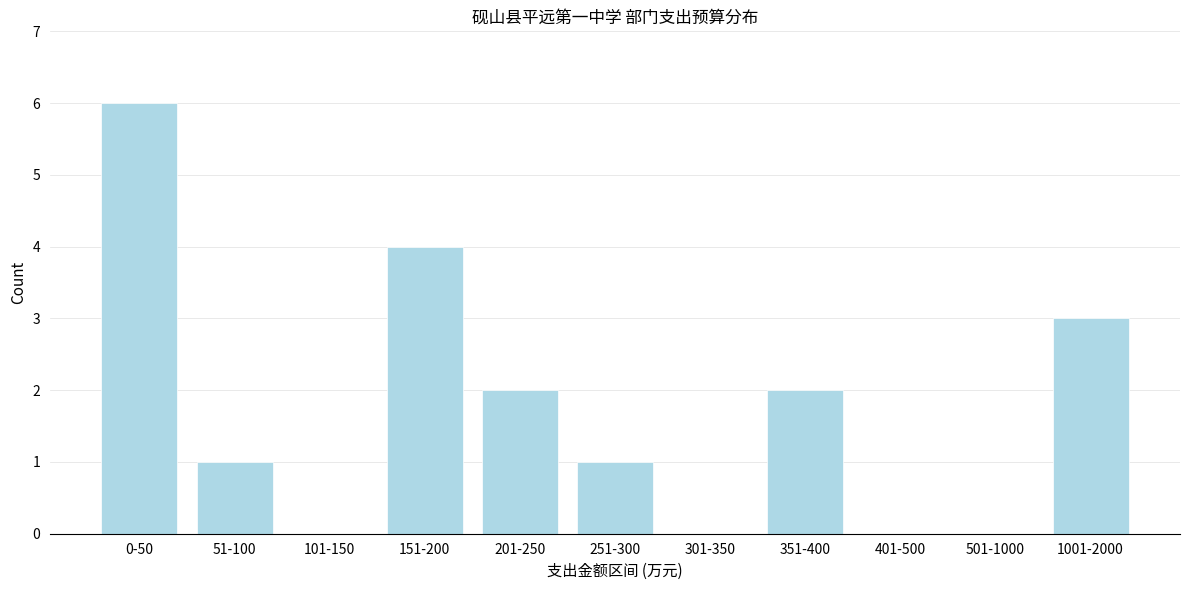

Reading right to left, list all the values displayed in this chart.

1001-2000=3	501-1000=0	401-500=0	351-400=2	301-350=0	251-300=1	201-250=2	151-200=4	101-150=0	51-100=1	0-50=6